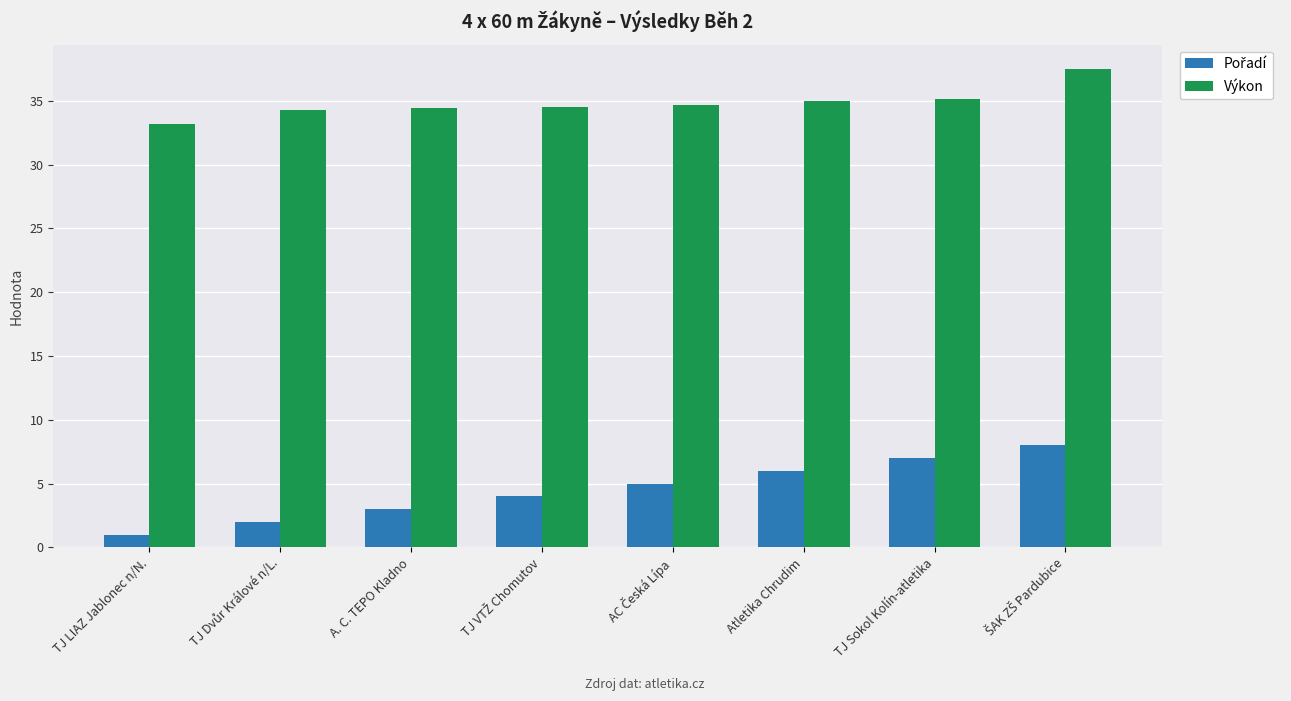

What is the sum of all Výkon values?

278.9